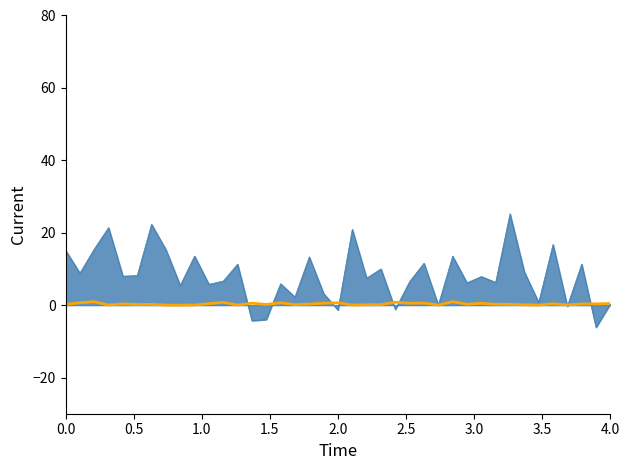

What is the greatest value displayed?

25.2